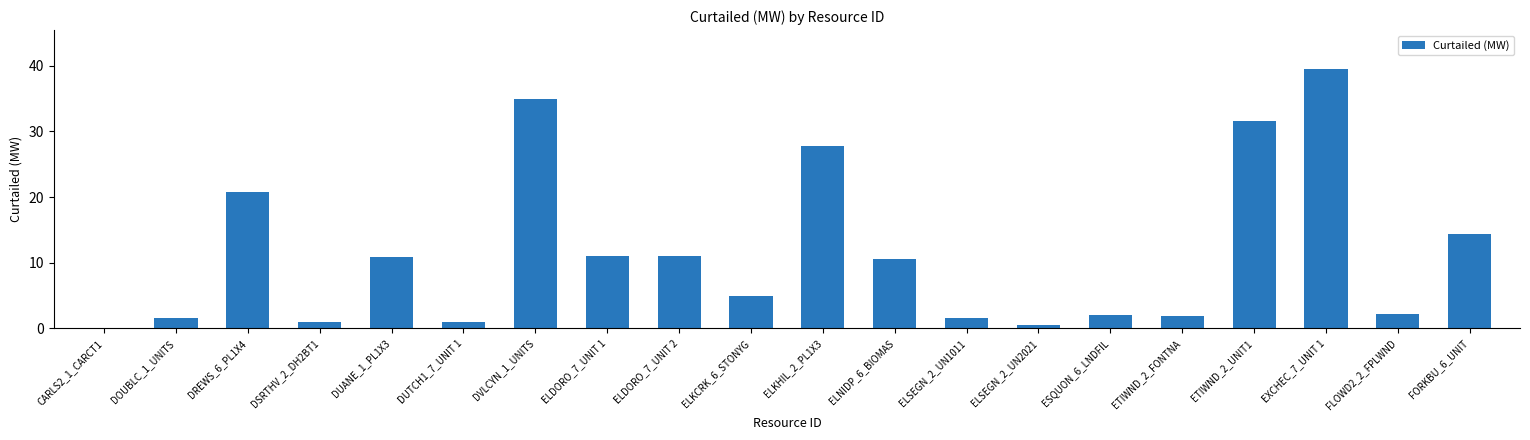

Where does the data first go above 10?

DREWS_6_PL1X4